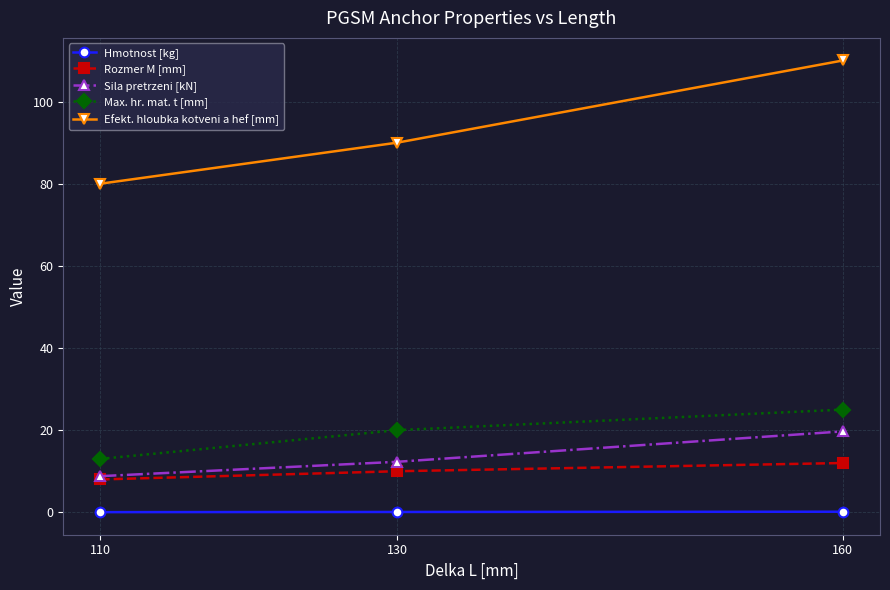

Is the value of Hmotnost [kg] at 130 greater than the value of Sila pretrzeni [kN] at 110?

No